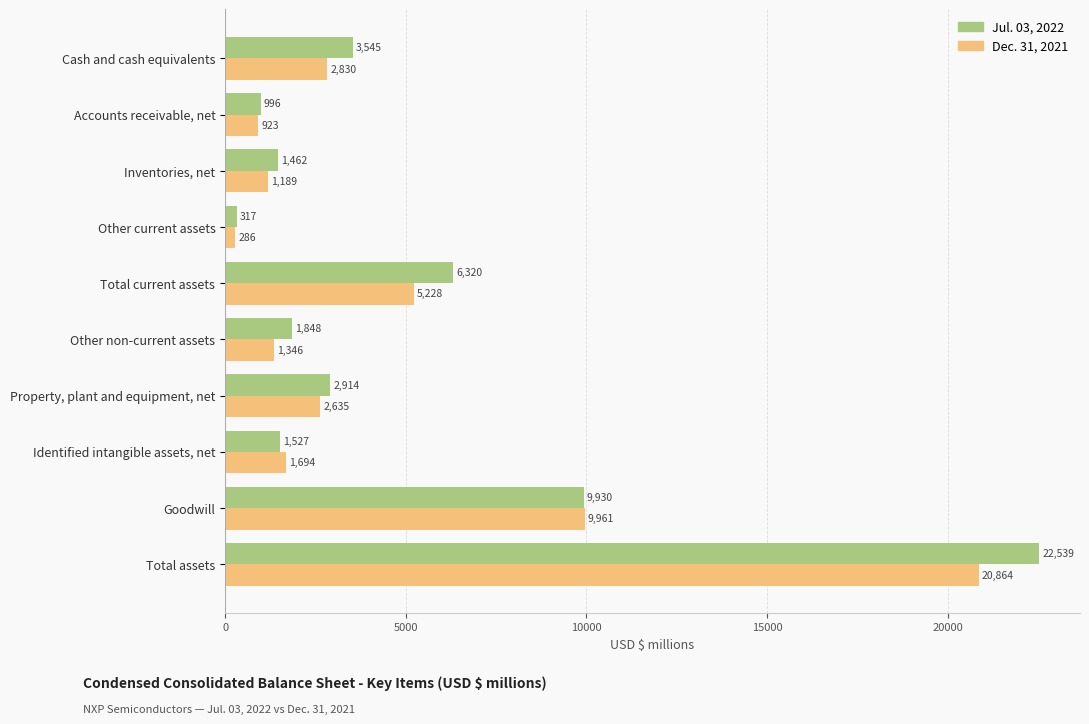

What is the average value of the Dec. 31, 2021 series?

4696